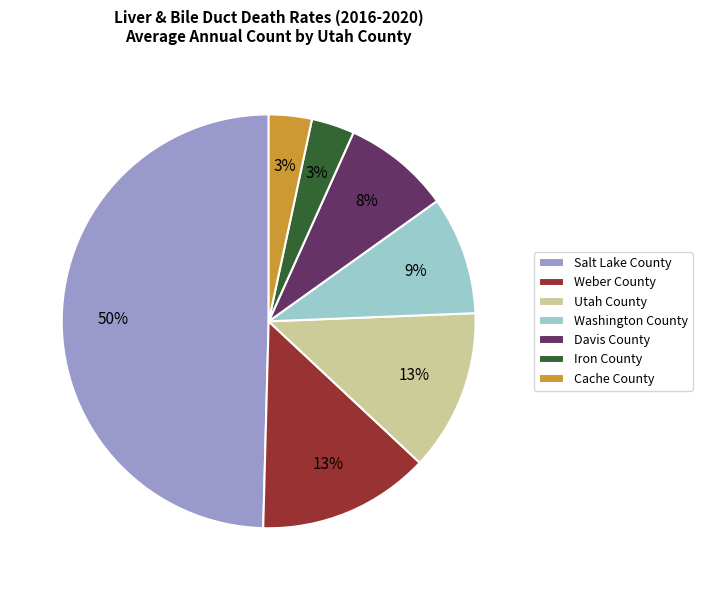

Is the sum of Washington County and Salt Lake County greater than half?

Yes